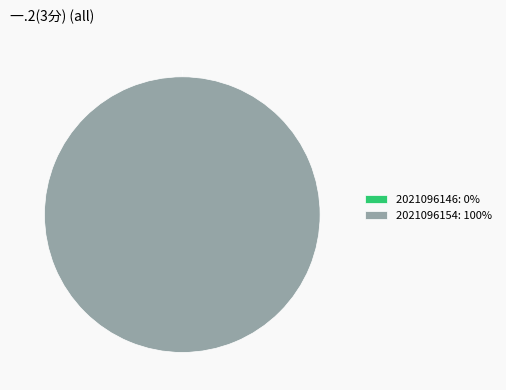

True or false: 2021096154 accounts for 100% of the total.

True